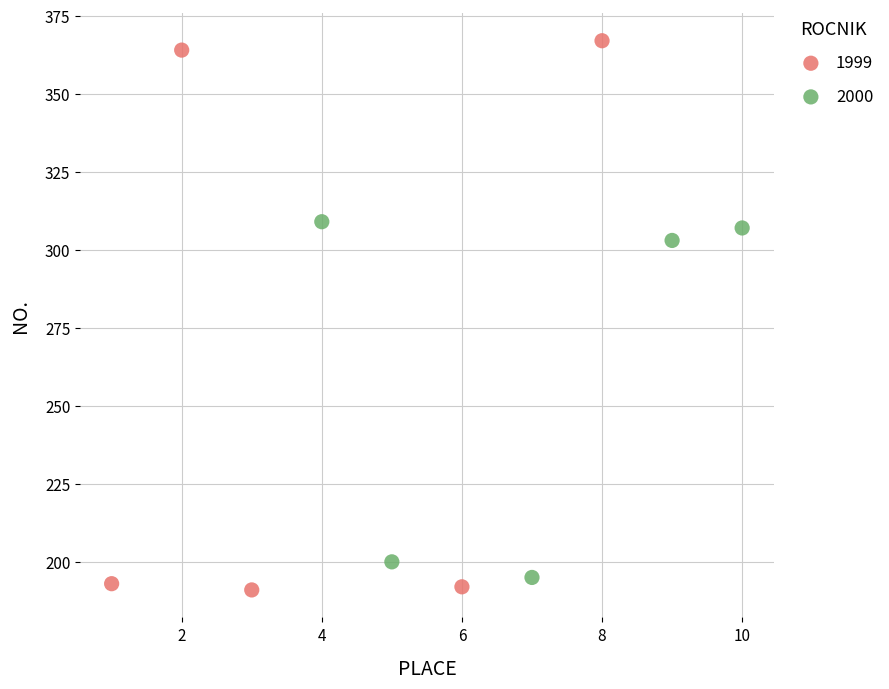

Which series reaches the minimum Y coordinate?

1999